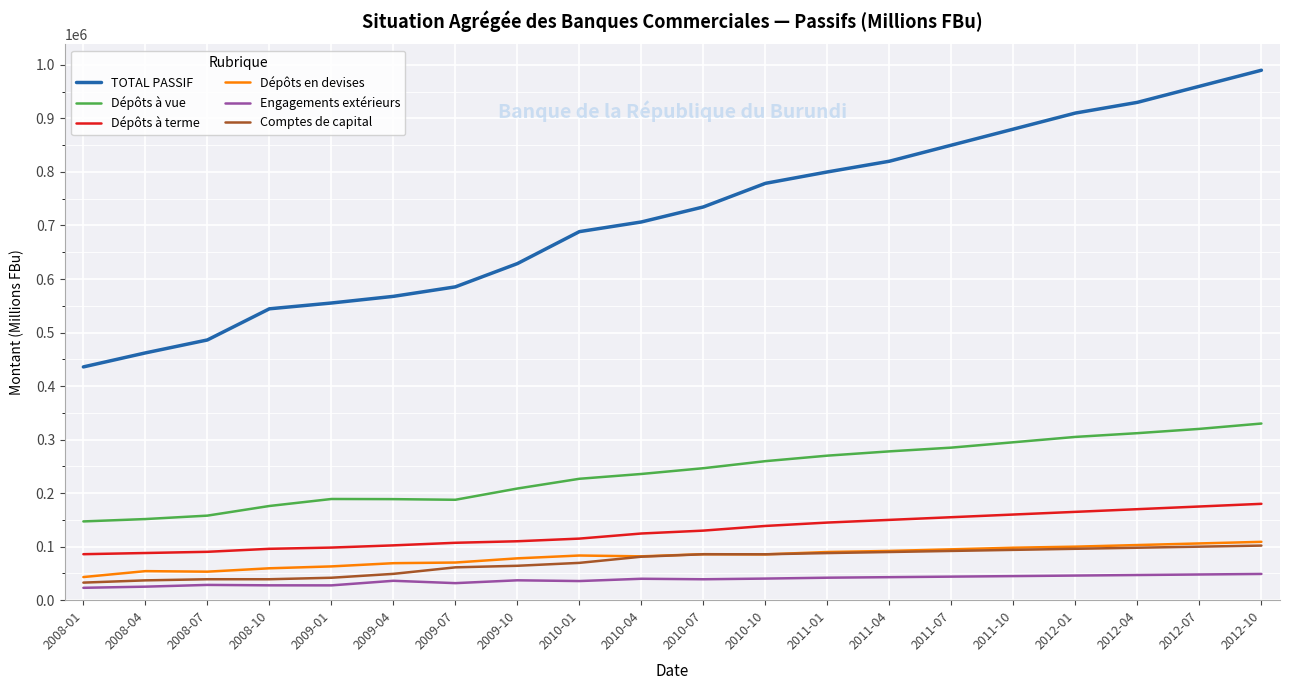

How many categories are shown in the chart?

20